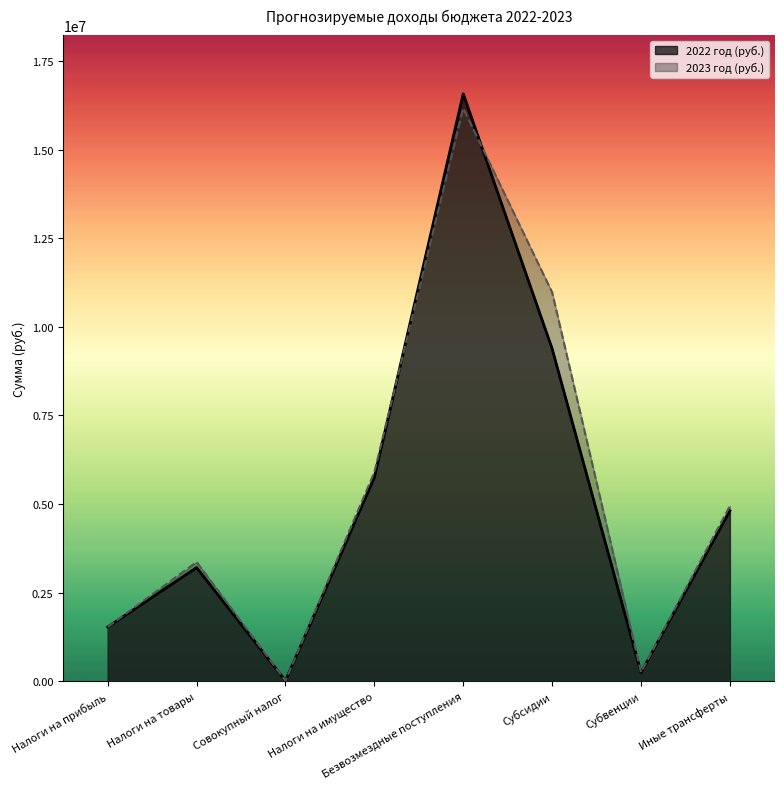

What position from the right is Субвенции?

2